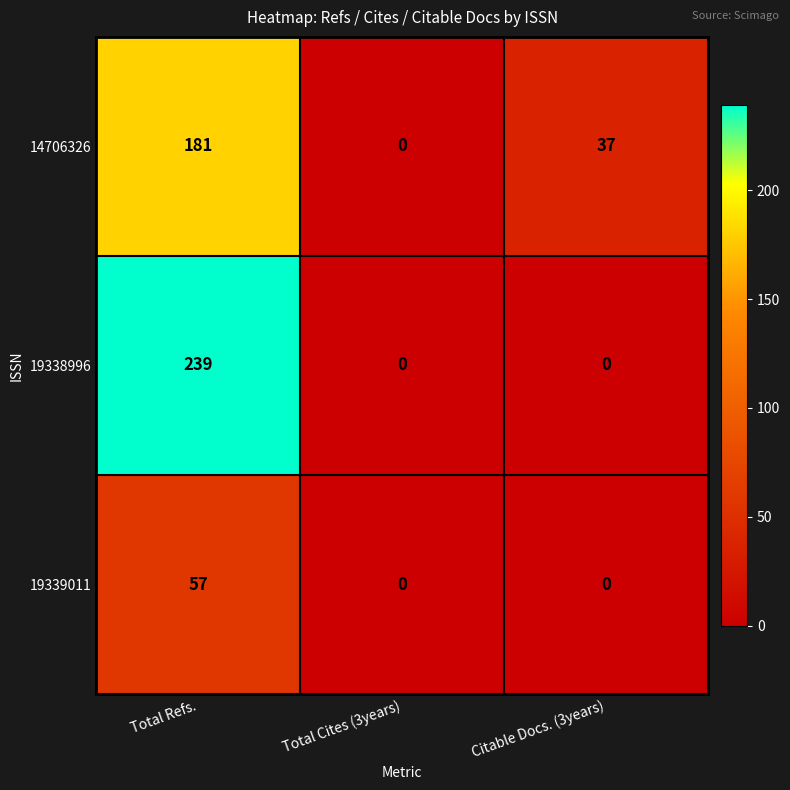

What is the difference between the maximum and minimum values in the 19338996 series?

239